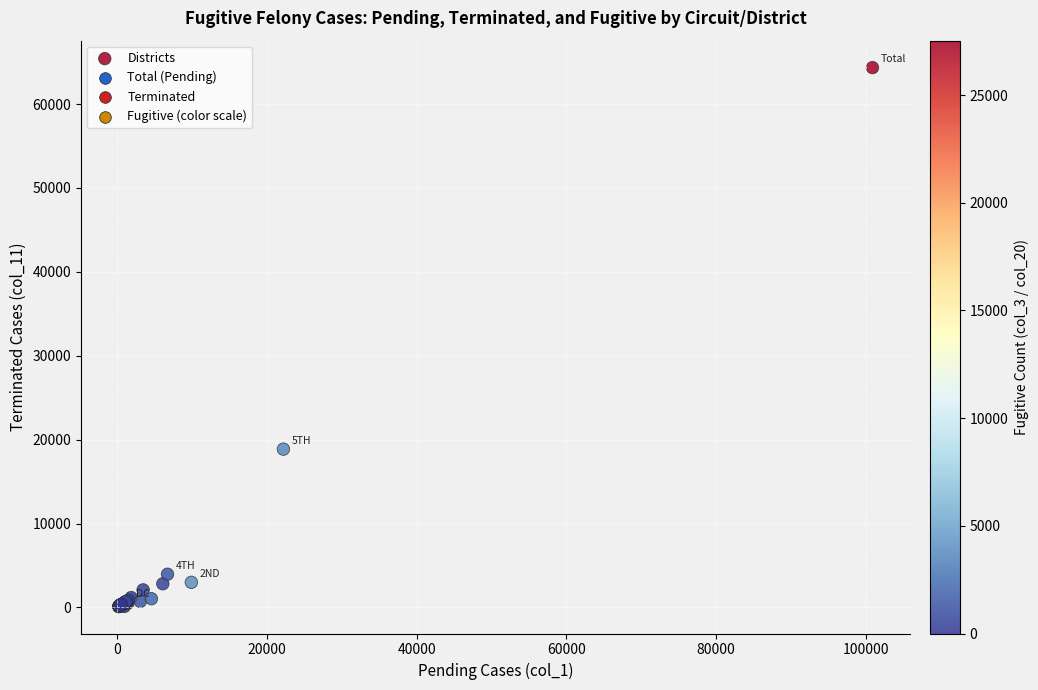

What Y value in the scatter plot is closest to 32222?

18865